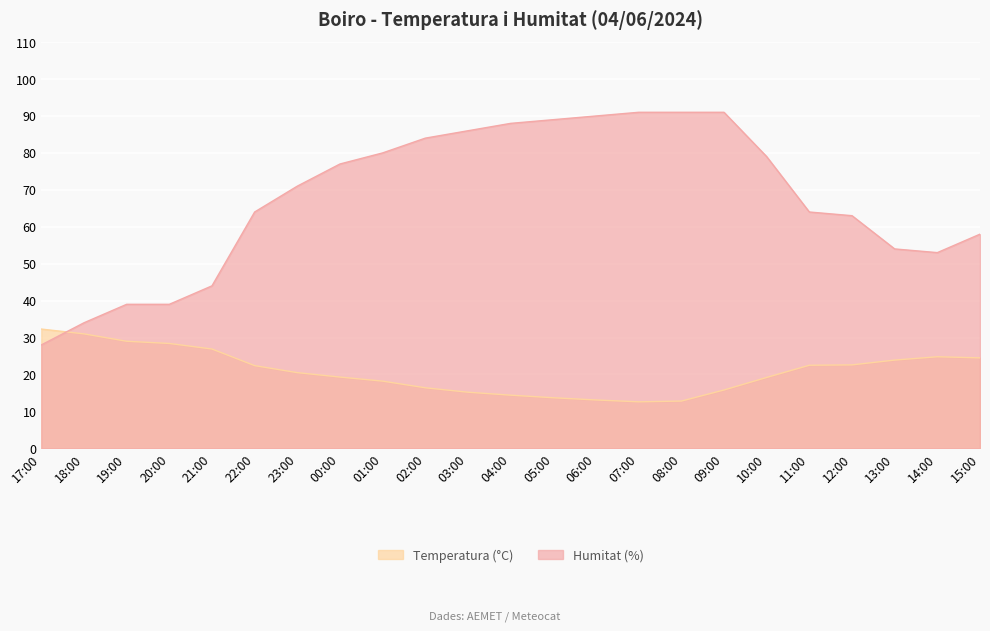

Reading left to right, what are all the values shown in this chart?

Temperatura (°C): 32.3	31.0	29.0	28.4	26.9	22.4	20.5	19.3	18.2	16.4	15.2	14.4	13.7	13.1	12.6	12.8	15.8	19.2	22.5	22.6	23.9	24.8	24.5
Humitat (%): 28.0	34.0	39.0	39.0	44.0	64.0	71.0	77.0	80.0	84.0	86.0	88.0	89.0	90.0	91.0	91.0	91.0	79.0	64.0	63.0	54.0	53.0	58.0